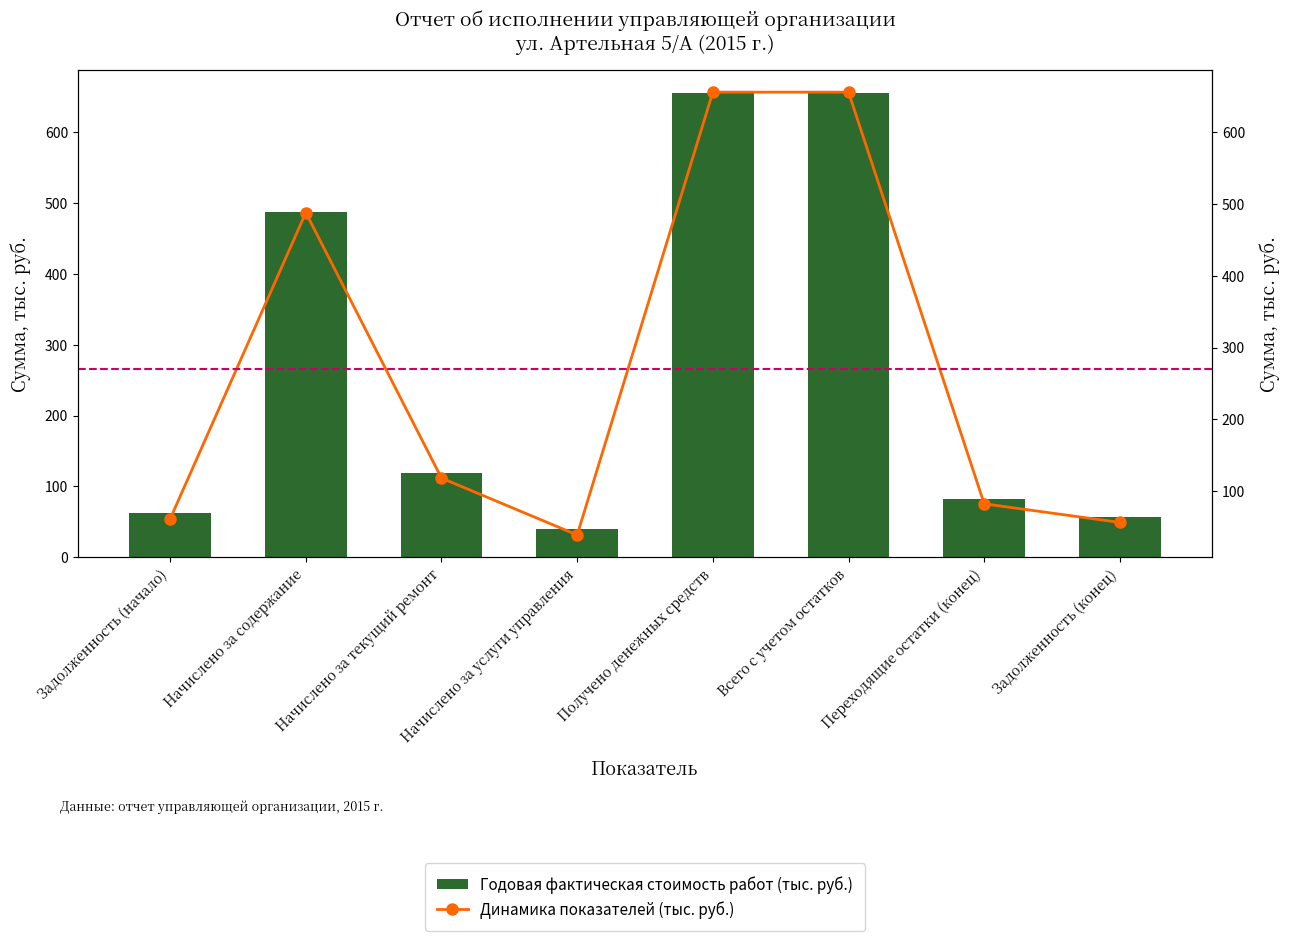

Are the bars horizontal?

No